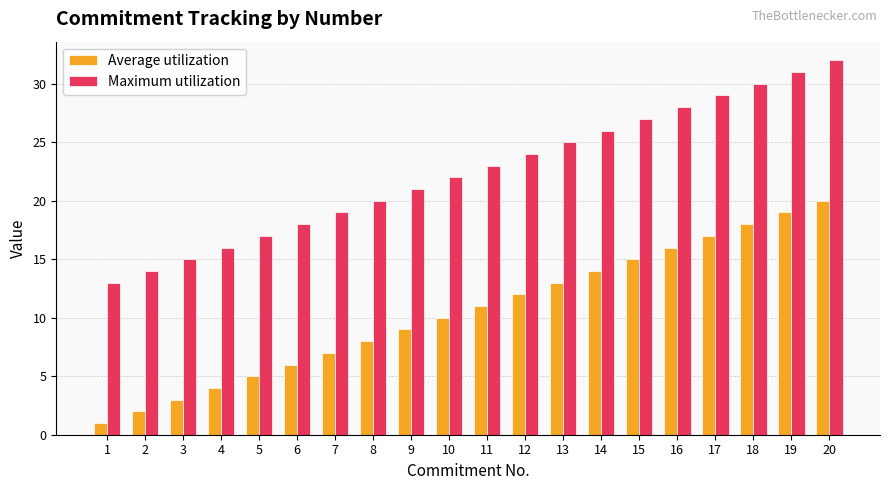

What is the difference between the second highest and second lowest values in the Average utilization series?

17